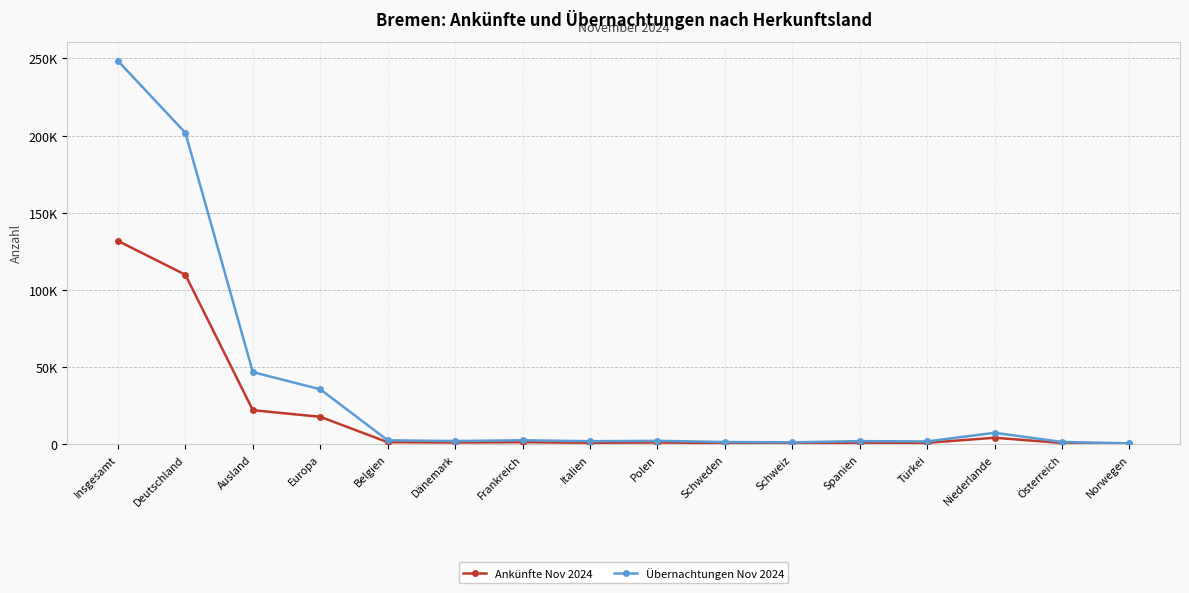

What position from the right is Deutschland?

15